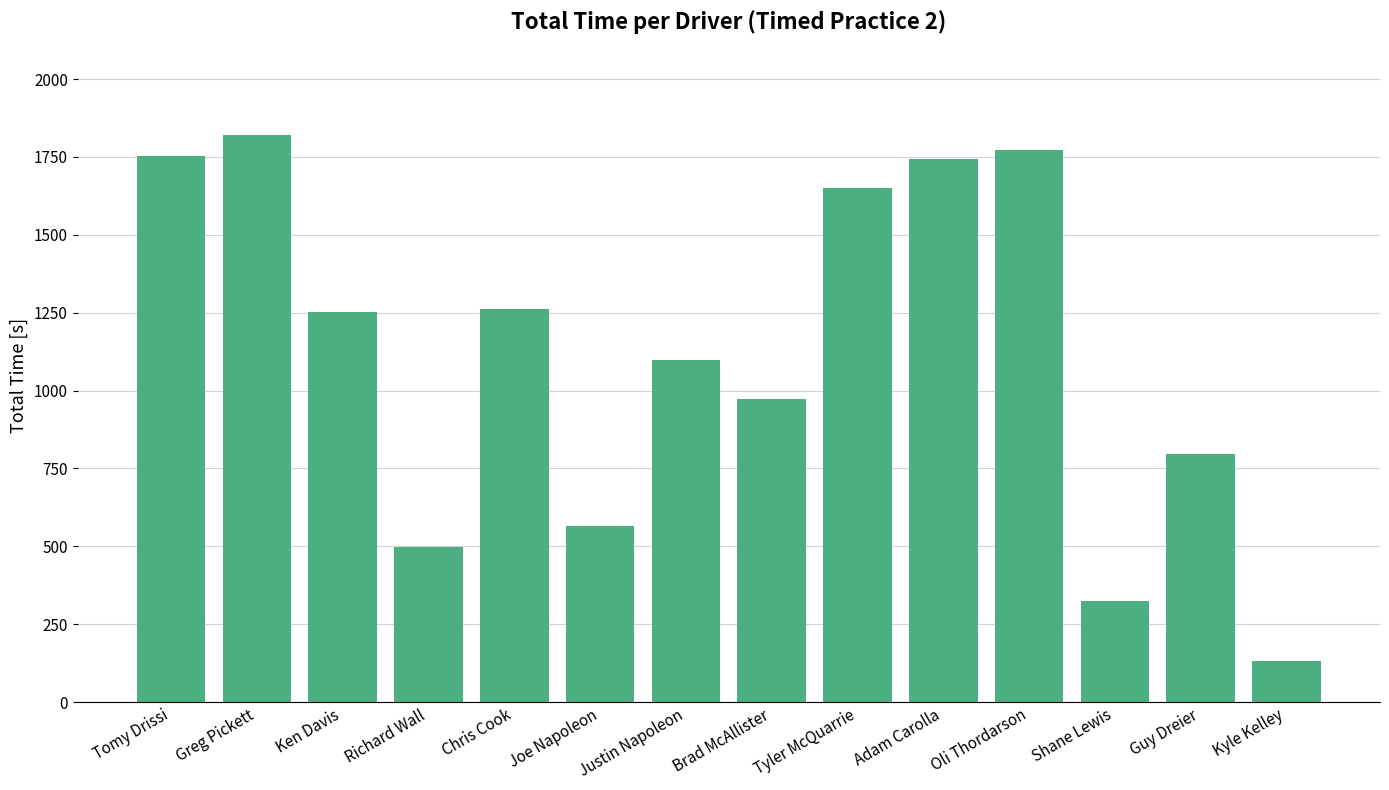

What is the value of the 11th bar from the left?

1771.8